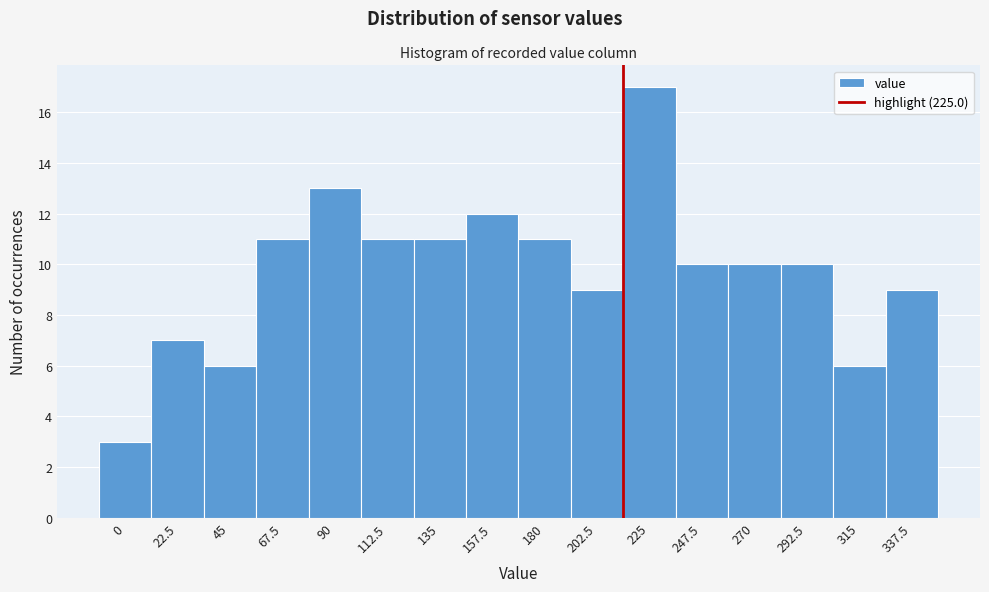

Reading left to right, list all the values displayed in this chart.

3	7	6	11	13	11	11	12	11	9	17	10	10	10	6	9